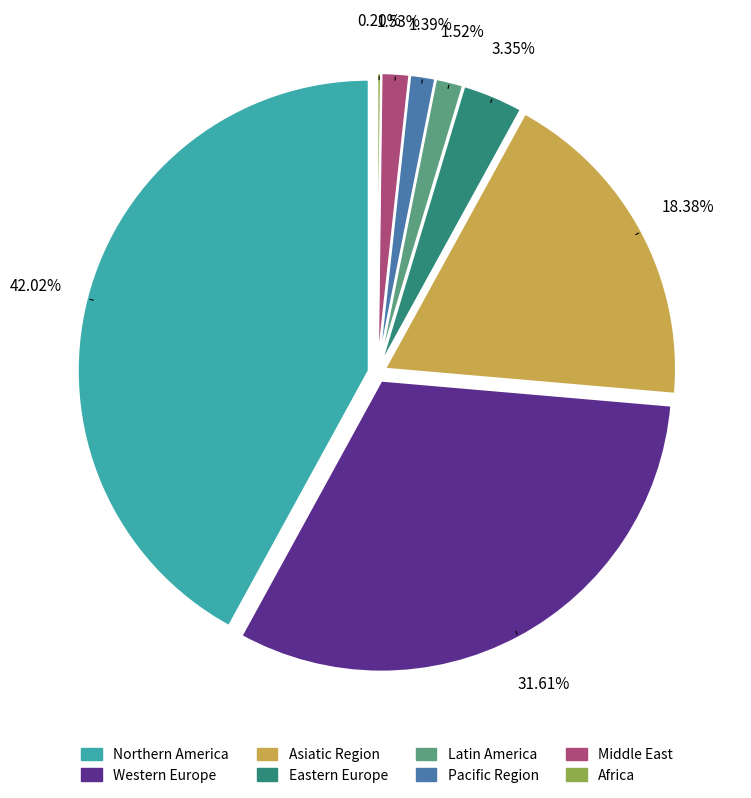

What is the total percentage of Northern America and Western Europe?

73.6%